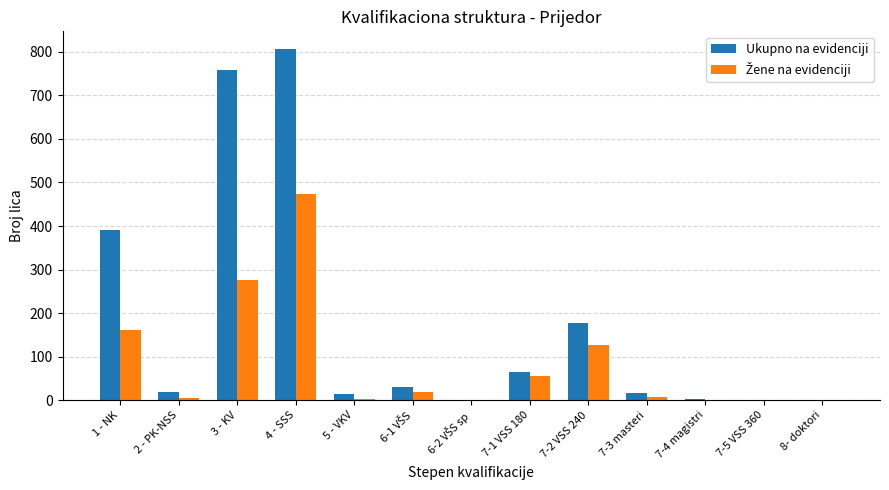

At which category does the chart reach its peak across all series?

4 - SSS